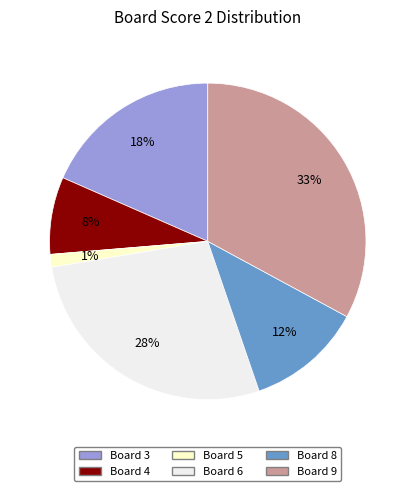

To the nearest percent, what portion does Board 5 represent?

1%